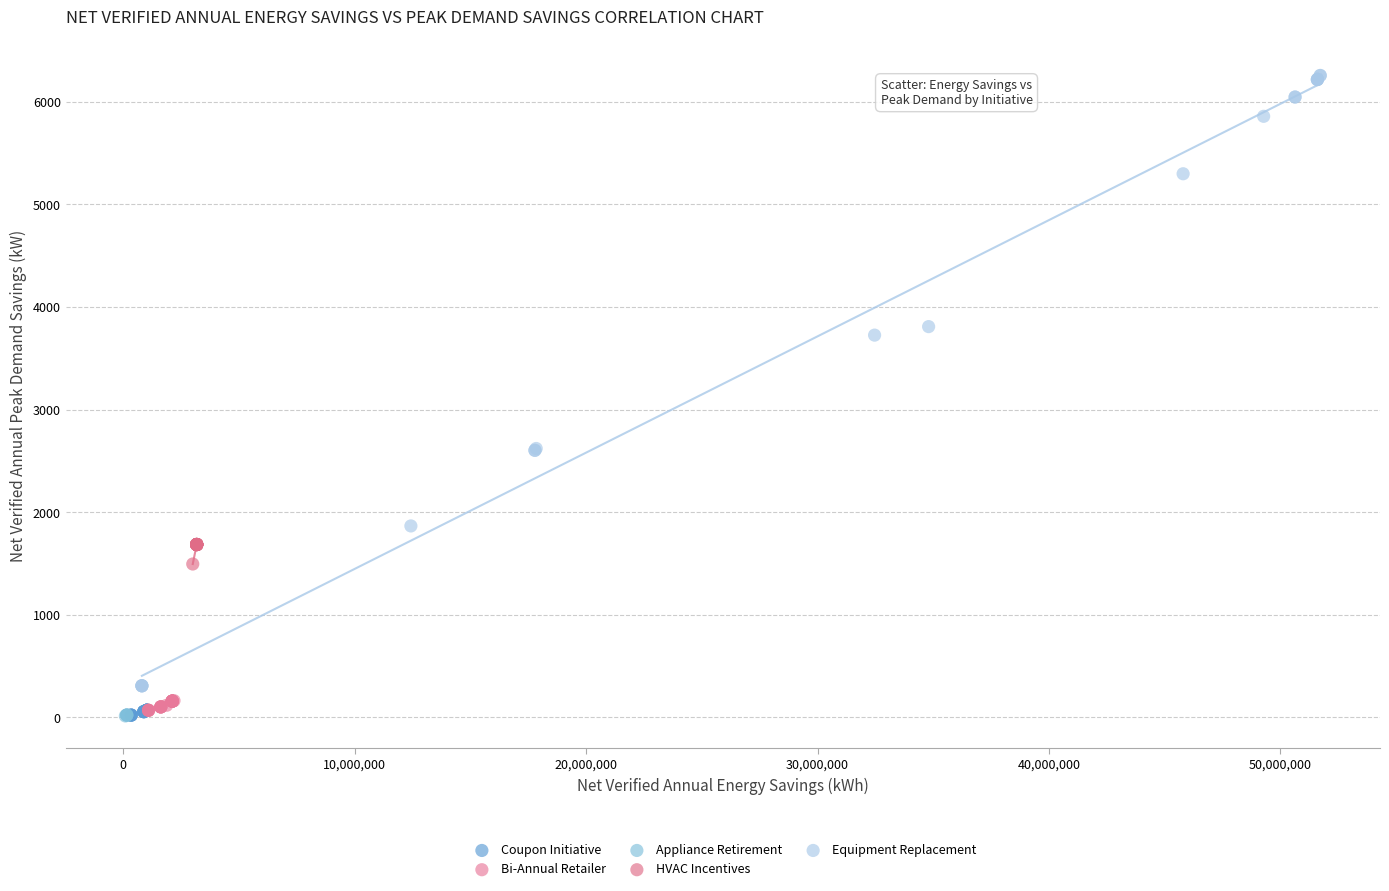

Which series contains the highest Y value?

Equipment Replacement